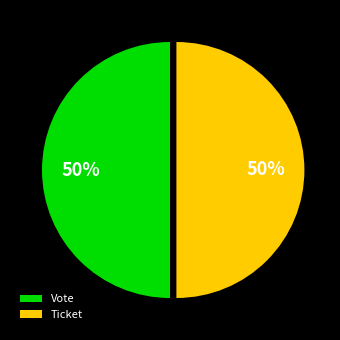

To the nearest percent, what is the difference between the Ticket and Vote slice percentages?

0%